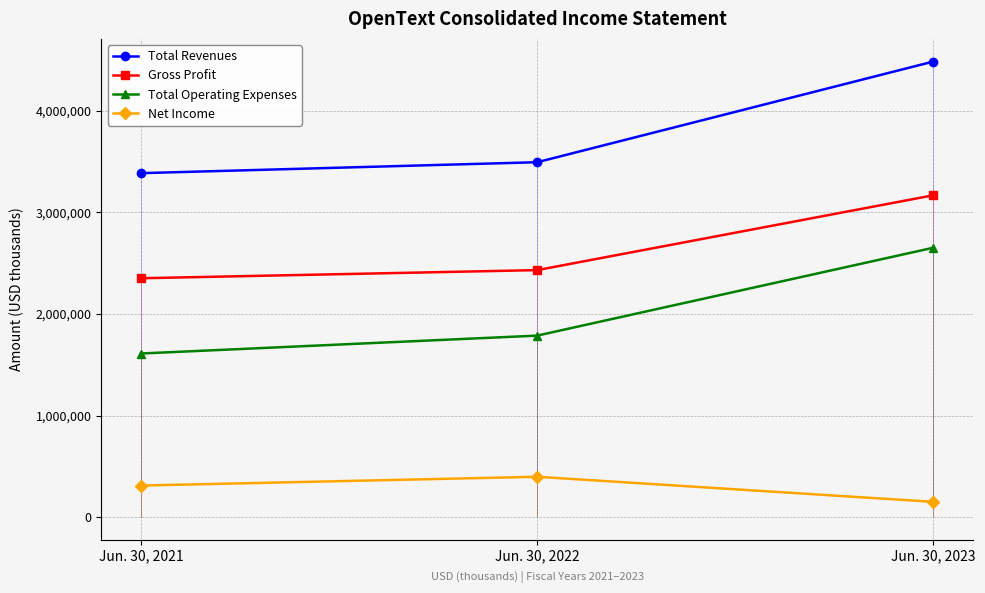

Which series changed the most between Jun. 30, 2022 and Jun. 30, 2023?

Total Revenues